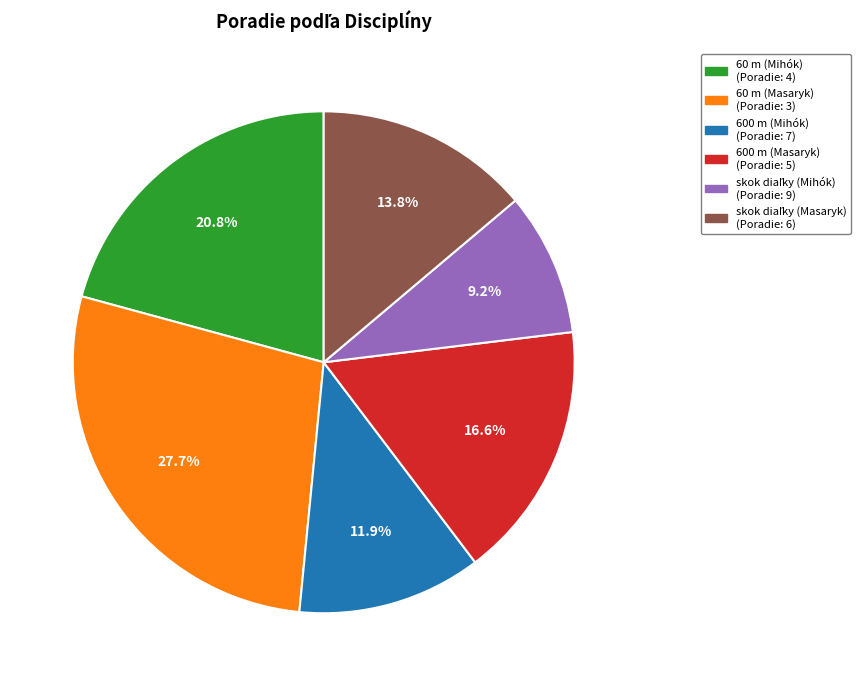

What percentage is NOT represented by 60 m (Masaryk) (Poradie: 3)?

72.3%